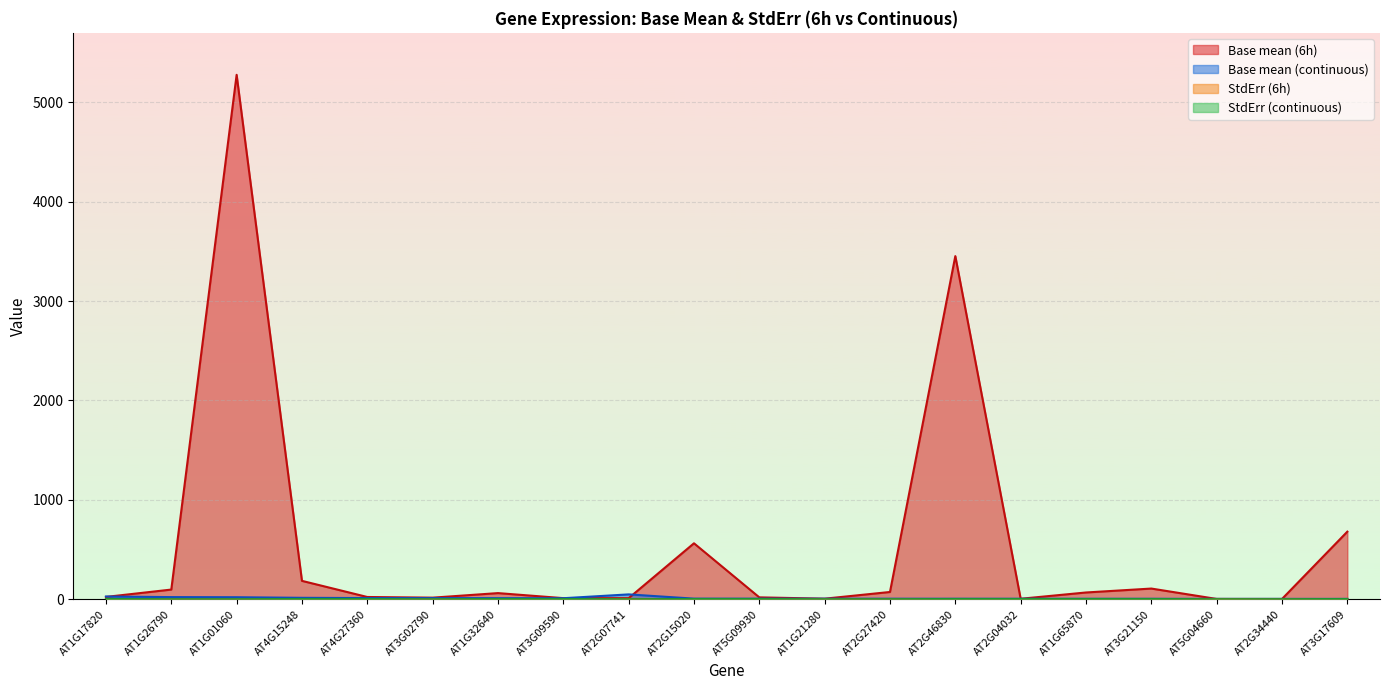

Reading left to right, list all the values displayed in this chart.

Base mean (6h): AT1G17820=24.7	AT1G26790=98.6	AT1G01060=5274.5	AT4G15248=186.2	AT4G27360=23.9	AT3G02790=17.3	AT1G32640=63.0	AT3G09590=12.4	AT2G07741=11.9	AT2G15020=563.9	AT5G09930=20.2	AT1G21280=7.0	AT2G27420=74.3	AT2G46830=3451.6	AT2G04032=6.1	AT1G65870=69.3	AT3G21150=108.8	AT5G04660=4.3	AT2G34440=4.2	AT3G17609=680.9
Base mean (continuous): AT1G17820=28.8	AT1G26790=22.9	AT1G01060=21.6	AT4G15248=15.7	AT4G27360=13.2	AT3G02790=12.8	AT1G32640=11.9	AT3G09590=11.6	AT2G07741=50.1	AT2G15020=7.5	AT5G09930=7.0	AT1G21280=6.8	AT2G27420=6.8	AT2G46830=6.4	AT2G04032=6.2	AT1G65870=6.0	AT3G21150=5.9	AT5G04660=5.0	AT2G34440=5.0	AT3G17609=4.9
StdErr (6h): AT1G17820=3.9	AT1G26790=1.2	AT1G01060=0.2	AT4G15248=0.8	AT4G27360=1.2	AT3G02790=1.6	AT1G32640=3.1	AT3G09590=1.3	AT2G07741=3.9	AT2G15020=0.3	AT5G09930=1.2	AT1G21280=1.3	AT2G27420=0.6	AT2G46830=0.1	AT2G04032=1.3	AT1G65870=0.6	AT3G21150=0.4	AT5G04660=3.8	AT2G34440=1.4	AT3G17609=0.2
StdErr (continuous): AT1G17820=3.9	AT1G26790=1.3	AT1G01060=1.3	AT4G15248=3.9	AT4G27360=3.9	AT3G02790=1.4	AT1G32640=3.9	AT3G09590=3.9	AT2G07741=1.1	AT2G15020=3.9	AT5G09930=3.9	AT1G21280=1.5	AT2G27420=1.5	AT2G46830=3.9	AT2G04032=3.9	AT1G65870=3.9	AT3G21150=3.9	AT5G04660=1.6	AT2G34440=1.6	AT3G17609=3.9